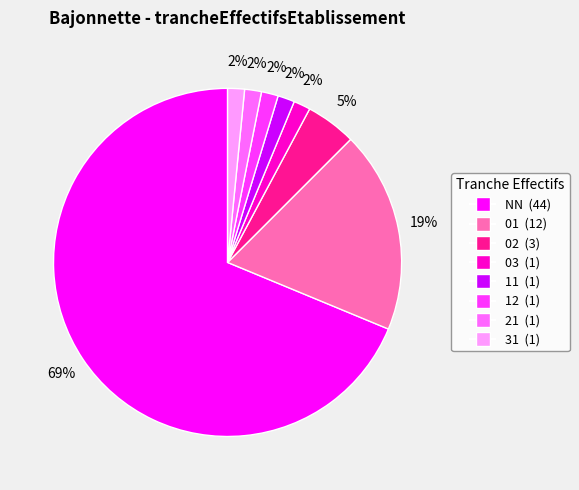

To the nearest percent, what portion does 31 (1) represent?

2%